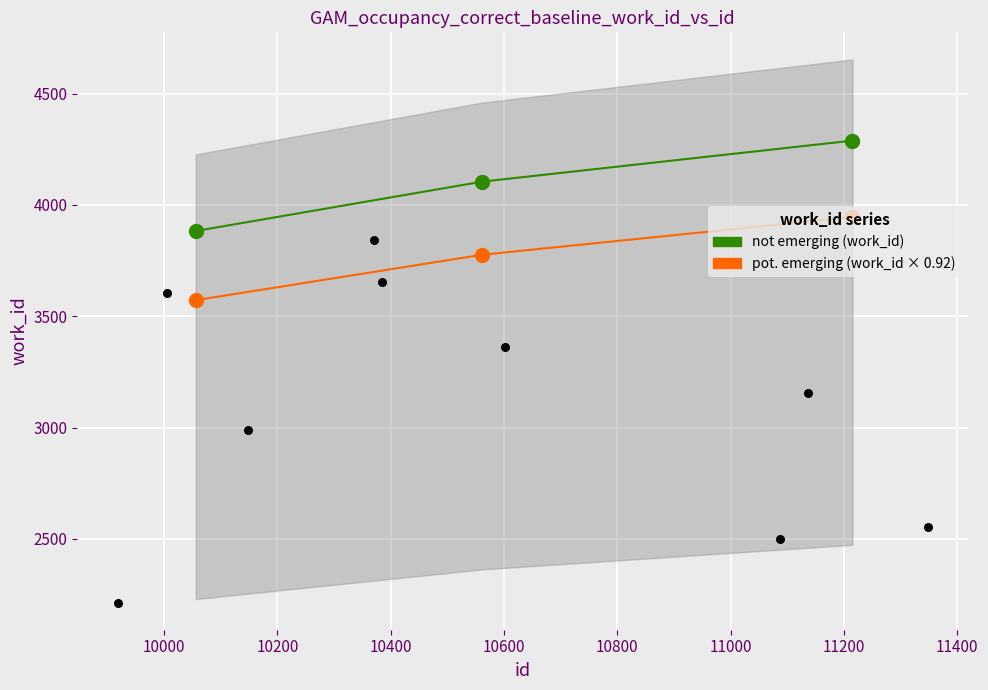

Which series has the largest total across all categories?

not emerging (work_id)